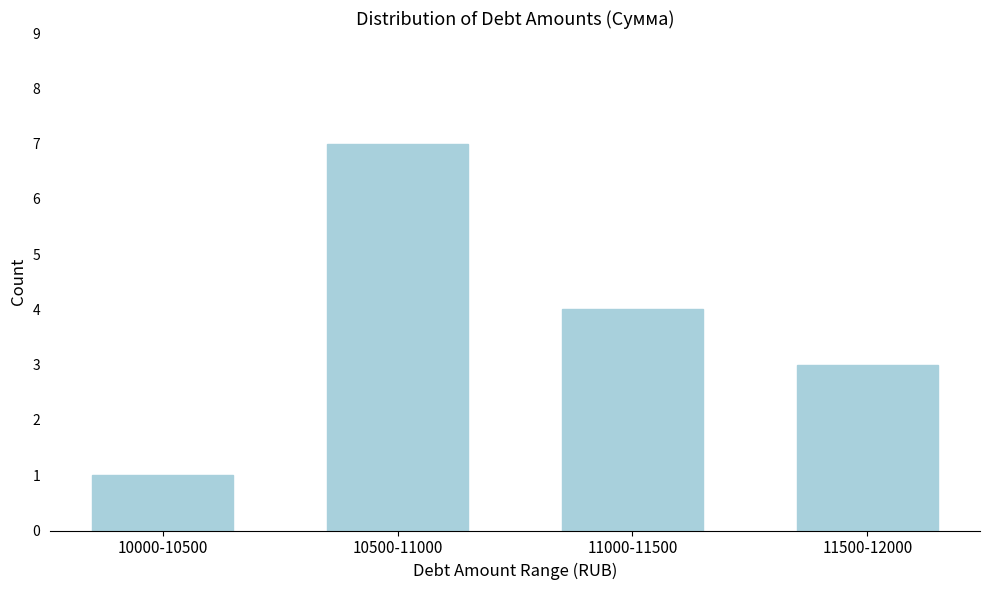

Reading right to left, transcribe all the data shown in this chart.

11500-12000=3	11000-11500=4	10500-11000=7	10000-10500=1